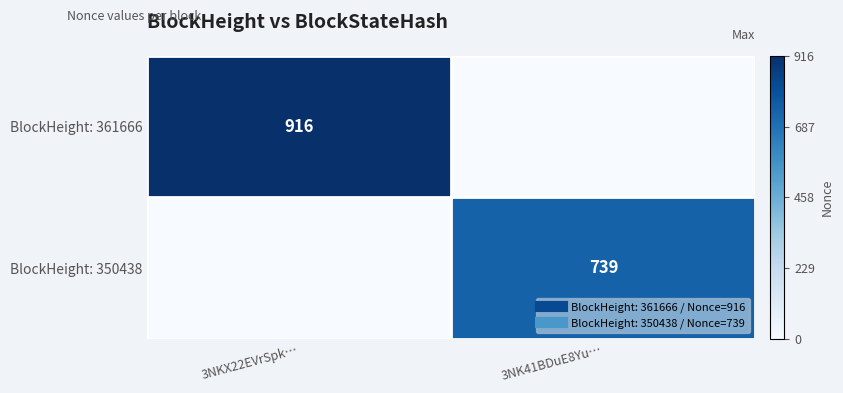

Count the BlockHeight: 361666 values in the range 0 to 916.

2